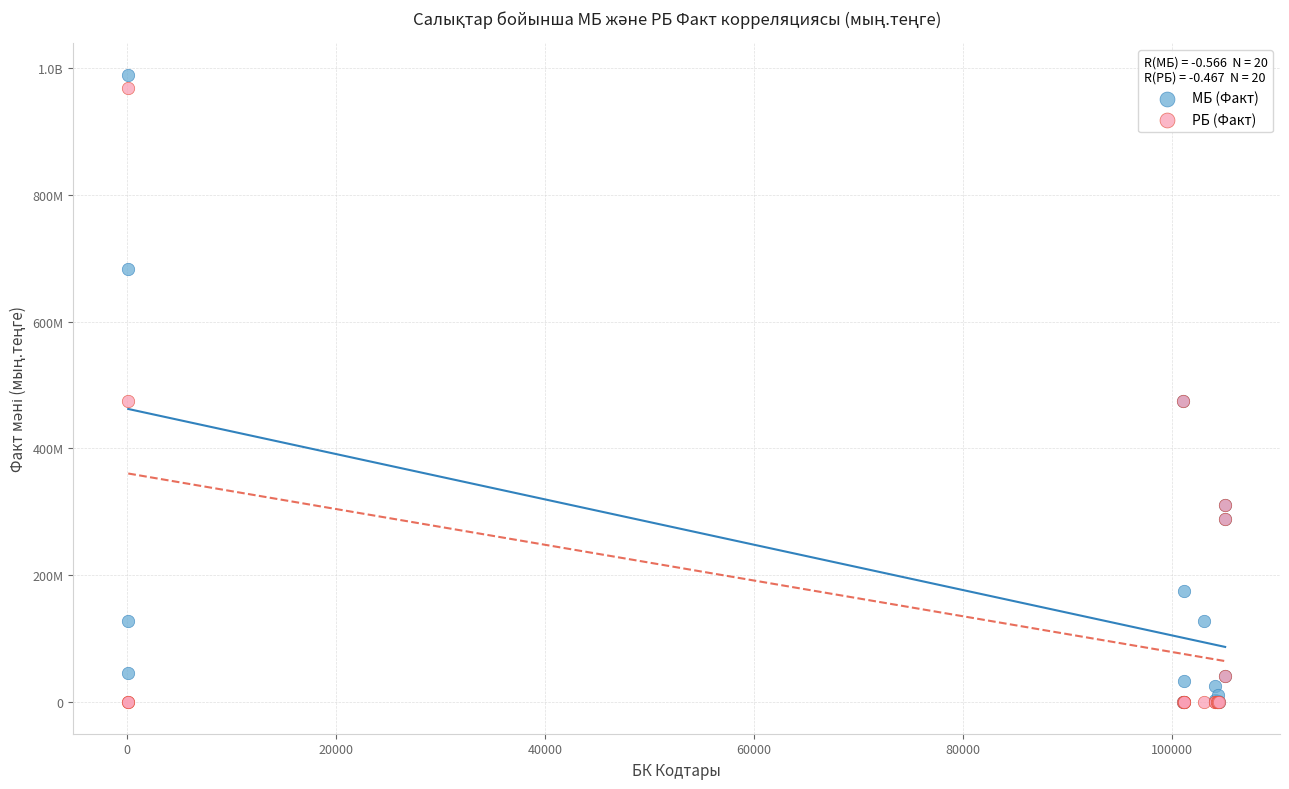

What are all the series names shown in the legend?

МБ (Факт), РБ (Факт)